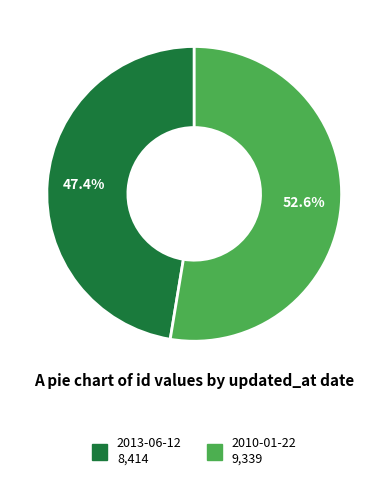

Rank the categories by value from highest to lowest.

2010-01-22, 2013-06-12